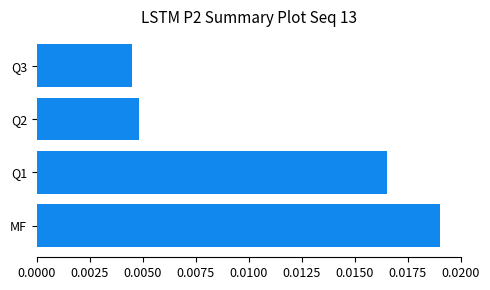

Which has a higher value, Q1 or MF?

MF